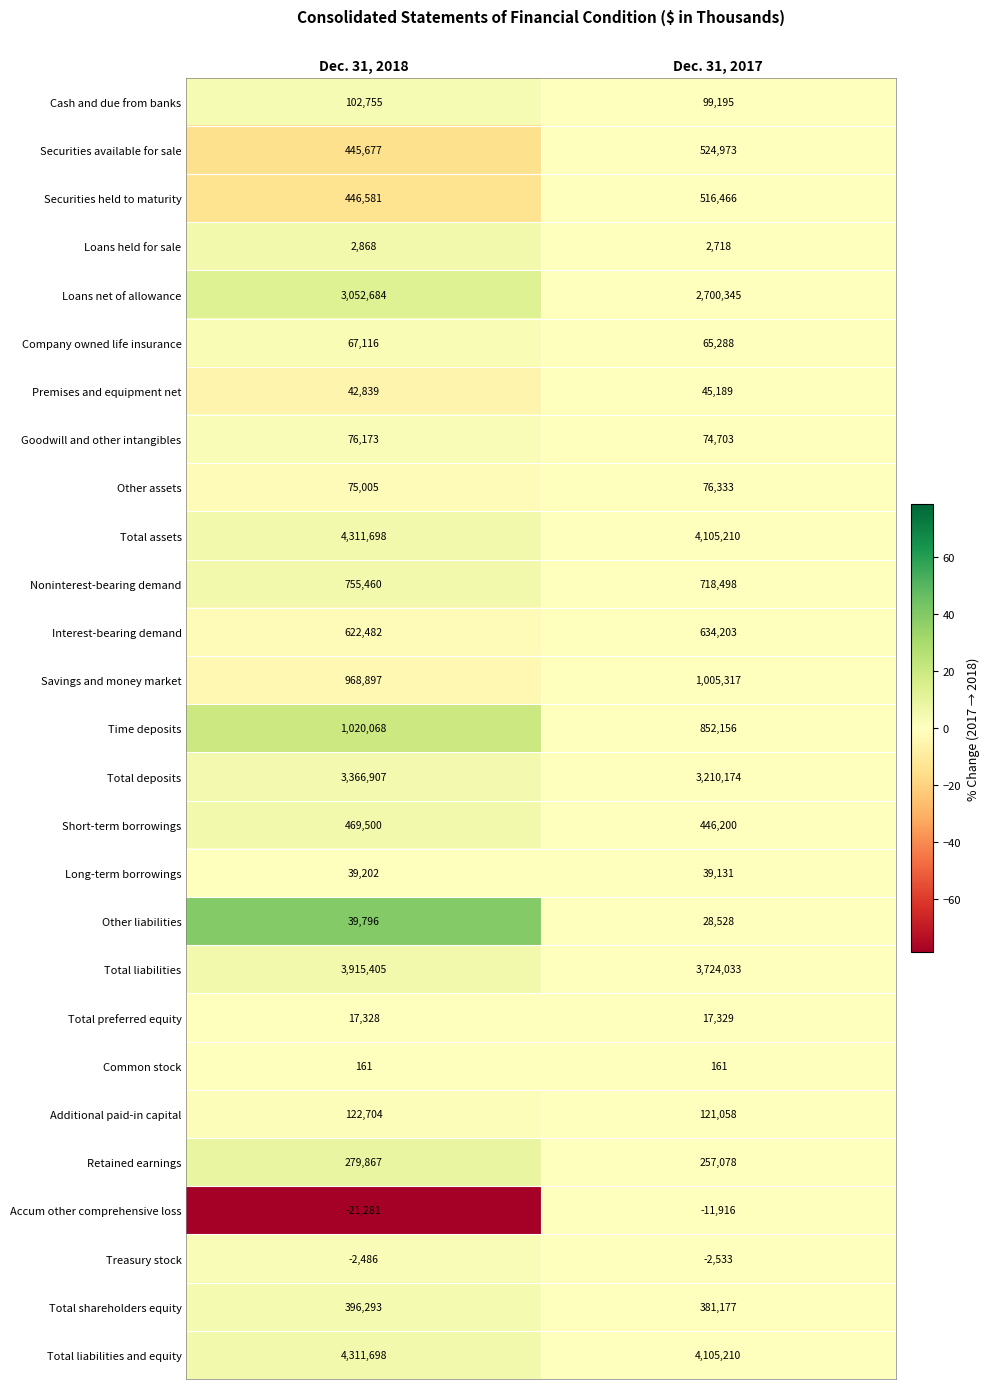

The Total liabilities and equity series shows 6982236 at Dec. 31, 2017. True or false?

False